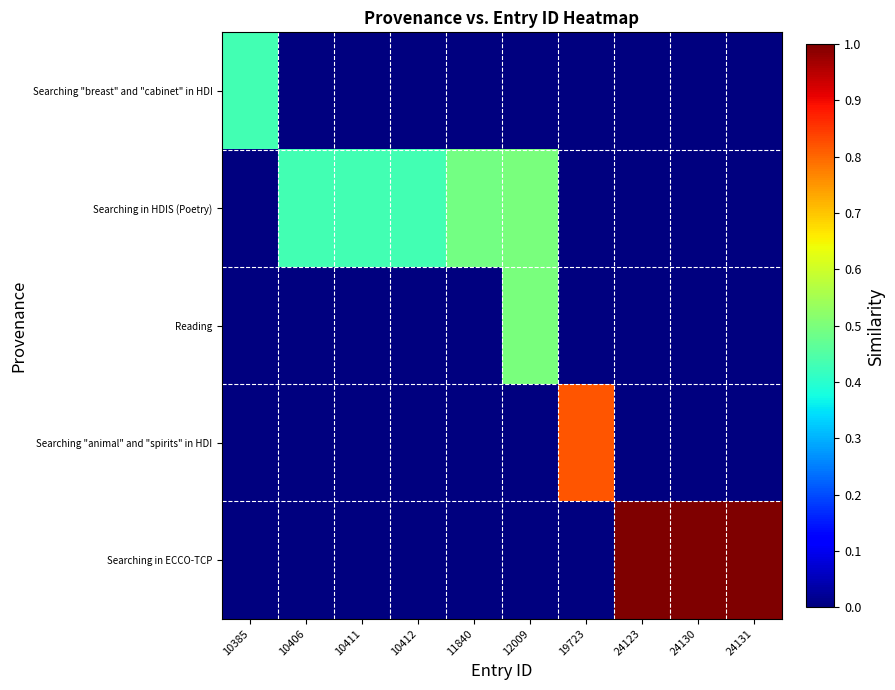

Between 24130 and 12009, which is larger?

24130